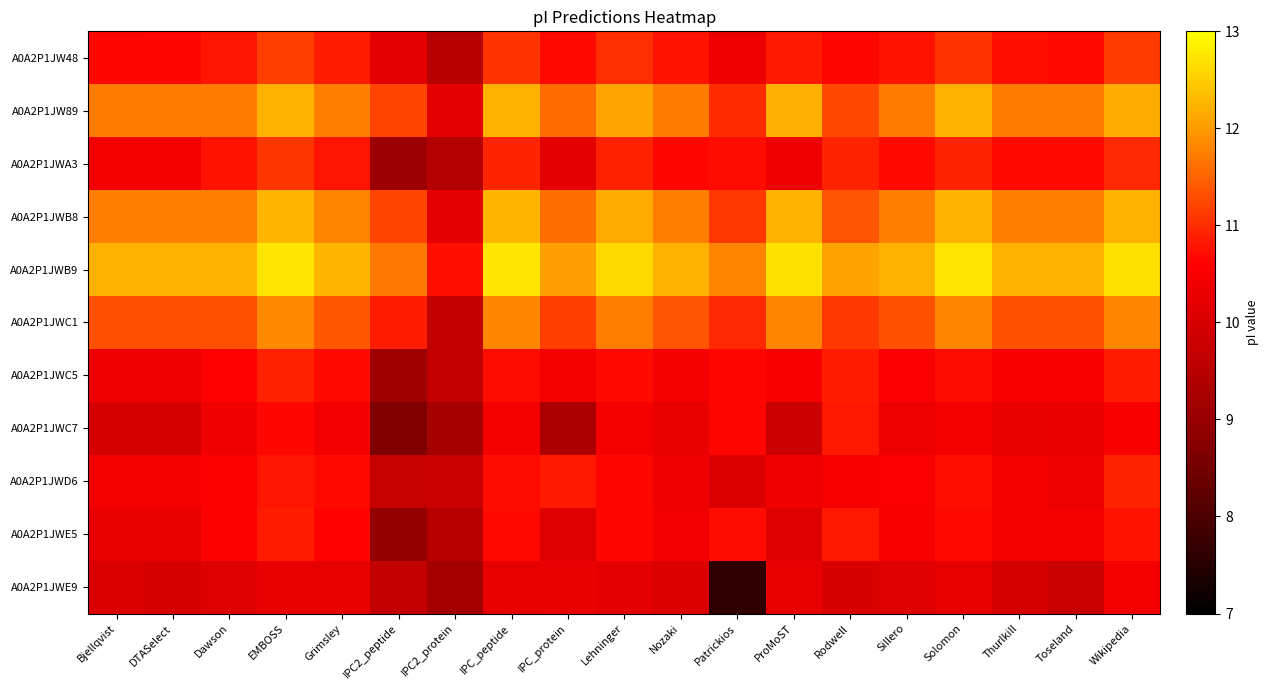

Reading left to right, what are all the values shown in this chart?

A0A2P1JW48: Bjellqvist=10.7	DTASelect=10.6	Dawson=10.8	EMBOSS=11.2	Grimsley=10.8	IPC2_peptide=10.2	IPC2_protein=9.5	IPC_peptide=11.1	IPC_protein=10.7	Lehninger=11.0	Nozaki=10.8	Patrickios=10.4	ProMoST=10.8	Rodwell=10.6	Sillero=10.8	Solomon=11.1	Thurlkill=10.7	Toseland=10.7	Wikipedia=11.1
A0A2P1JW89: Bjellqvist=11.7	DTASelect=11.7	Dawson=11.7	EMBOSS=12.2	Grimsley=11.8	IPC2_peptide=11.2	IPC2_protein=10.1	IPC_peptide=12.2	IPC_protein=11.6	Lehninger=12.1	Nozaki=11.7	Patrickios=11.0	ProMoST=12.2	Rodwell=11.3	Sillero=11.7	Solomon=12.2	Thurlkill=11.7	Toseland=11.7	Wikipedia=12.2
A0A2P1JWA3: Bjellqvist=10.5	DTASelect=10.5	Dawson=10.8	EMBOSS=11.1	Grimsley=10.8	IPC2_peptide=9.1	IPC2_protein=9.4	IPC_peptide=10.9	IPC_protein=10.1	Lehninger=10.9	Nozaki=10.7	Patrickios=10.7	ProMoST=10.4	Rodwell=10.9	Sillero=10.7	Solomon=10.9	Thurlkill=10.7	Toseland=10.7	Wikipedia=11.0
A0A2P1JWB8: Bjellqvist=11.7	DTASelect=11.7	Dawson=11.8	EMBOSS=12.3	Grimsley=11.8	IPC2_peptide=11.2	IPC2_protein=10.2	IPC_peptide=12.3	IPC_protein=11.6	Lehninger=12.1	Nozaki=11.8	Patrickios=11.1	ProMoST=12.2	Rodwell=11.4	Sillero=11.8	Solomon=12.2	Thurlkill=11.8	Toseland=11.8	Wikipedia=12.2
A0A2P1JWB9: Bjellqvist=12.2	DTASelect=12.2	Dawson=12.2	EMBOSS=12.7	Grimsley=12.3	IPC2_peptide=11.7	IPC2_protein=10.7	IPC_peptide=12.7	IPC_protein=12.1	Lehninger=12.6	Nozaki=12.2	Patrickios=11.8	ProMoST=12.7	Rodwell=12.1	Sillero=12.2	Solomon=12.7	Thurlkill=12.2	Toseland=12.2	Wikipedia=12.7
A0A2P1JWC1: Bjellqvist=11.3	DTASelect=11.3	Dawson=11.4	EMBOSS=11.8	Grimsley=11.4	IPC2_peptide=10.8	IPC2_protein=9.7	IPC_peptide=11.8	IPC_protein=11.2	Lehninger=11.7	Nozaki=11.4	Patrickios=11.0	ProMoST=11.8	Rodwell=11.1	Sillero=11.4	Solomon=11.8	Thurlkill=11.4	Toseland=11.4	Wikipedia=11.8
A0A2P1JWC5: Bjellqvist=10.3	DTASelect=10.3	Dawson=10.6	EMBOSS=10.9	Grimsley=10.7	IPC2_peptide=9.1	IPC2_protein=9.7	IPC_peptide=10.7	IPC_protein=10.5	Lehninger=10.7	Nozaki=10.5	Patrickios=10.6	ProMoST=10.5	Rodwell=10.9	Sillero=10.6	Solomon=10.7	Thurlkill=10.5	Toseland=10.5	Wikipedia=10.8
A0A2P1JWC7: Bjellqvist=10.0	DTASelect=10.0	Dawson=10.4	EMBOSS=10.7	Grimsley=10.4	IPC2_peptide=8.7	IPC2_protein=9.2	IPC_peptide=10.5	IPC_protein=9.3	Lehninger=10.4	Nozaki=10.3	Patrickios=10.6	ProMoST=9.8	Rodwell=10.8	Sillero=10.3	Solomon=10.5	Thurlkill=10.3	Toseland=10.3	Wikipedia=10.5
A0A2P1JWD6: Bjellqvist=10.5	DTASelect=10.5	Dawson=10.6	EMBOSS=10.8	Grimsley=10.7	IPC2_peptide=9.7	IPC2_protein=9.8	IPC_peptide=10.7	IPC_protein=10.8	Lehninger=10.7	Nozaki=10.3	Patrickios=10.1	ProMoST=10.4	Rodwell=10.5	Sillero=10.5	Solomon=10.7	Thurlkill=10.4	Toseland=10.3	Wikipedia=10.9
A0A2P1JWE5: Bjellqvist=10.2	DTASelect=10.2	Dawson=10.6	EMBOSS=10.8	Grimsley=10.6	IPC2_peptide=8.9	IPC2_protein=9.5	IPC_peptide=10.7	IPC_protein=10.1	Lehninger=10.7	Nozaki=10.4	Patrickios=10.7	ProMoST=10.1	Rodwell=10.8	Sillero=10.5	Solomon=10.7	Thurlkill=10.5	Toseland=10.5	Wikipedia=10.8
A0A2P1JWE9: Bjellqvist=10.0	DTASelect=10.0	Dawson=10.1	EMBOSS=10.2	Grimsley=10.2	IPC2_peptide=9.7	IPC2_protein=9.2	IPC_peptide=10.2	IPC_protein=10.3	Lehninger=10.2	Nozaki=10.1	Patrickios=7.6	ProMoST=10.2	Rodwell=10.0	Sillero=10.1	Solomon=10.2	Thurlkill=10.0	Toseland=9.8	Wikipedia=10.4